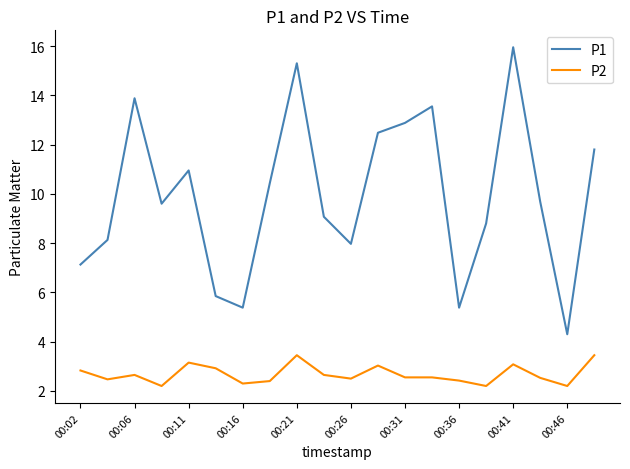

True or false: P1 and P2 cross at least once.

False